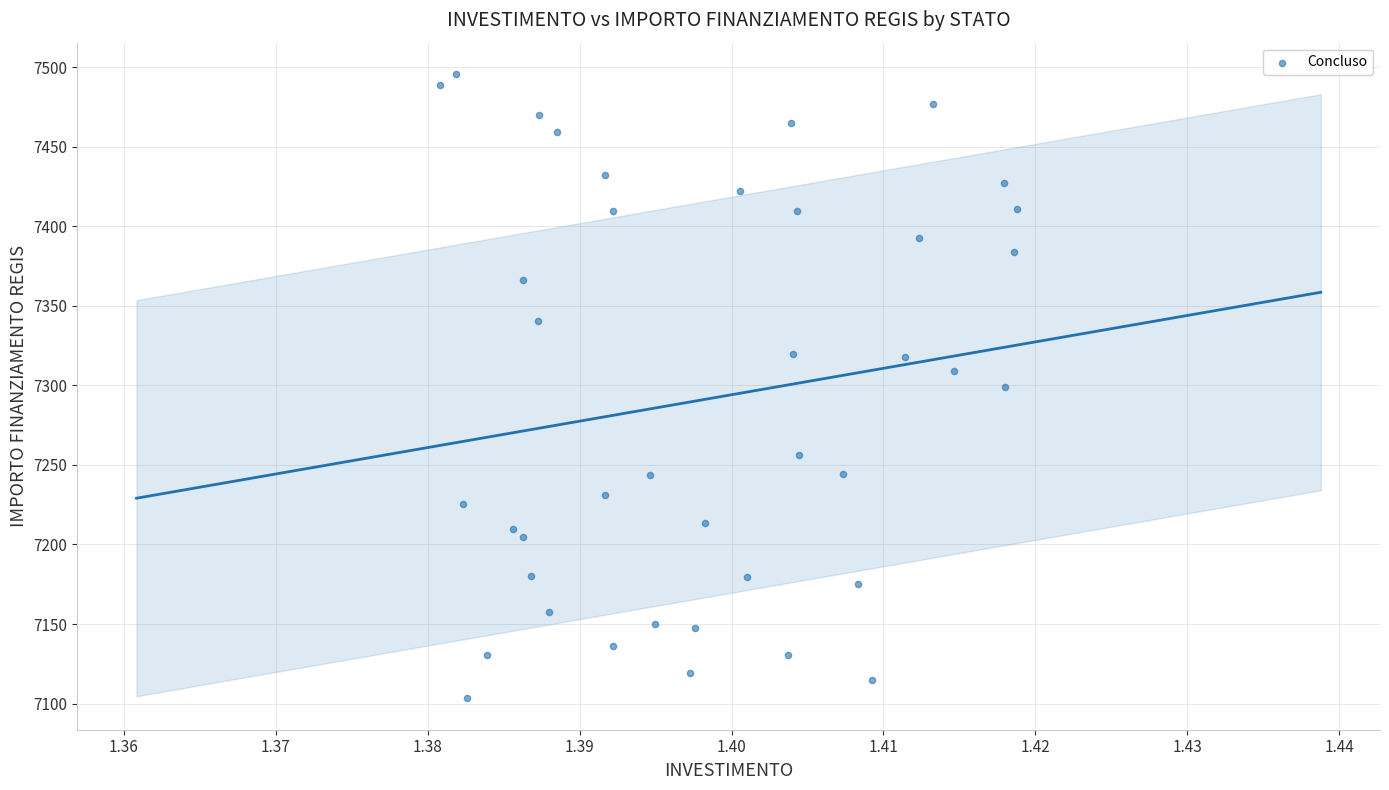

What is the range of Y values (max minus min)?

392.5